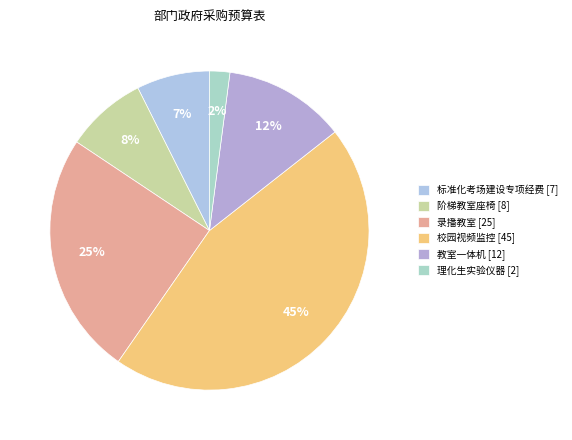

Rank the categories by value from lowest to highest.

理化生实验仪器, 标准化考场建设专项经费, 阶梯教室座椅, 教室一体机, 录播教室, 校园视频监控